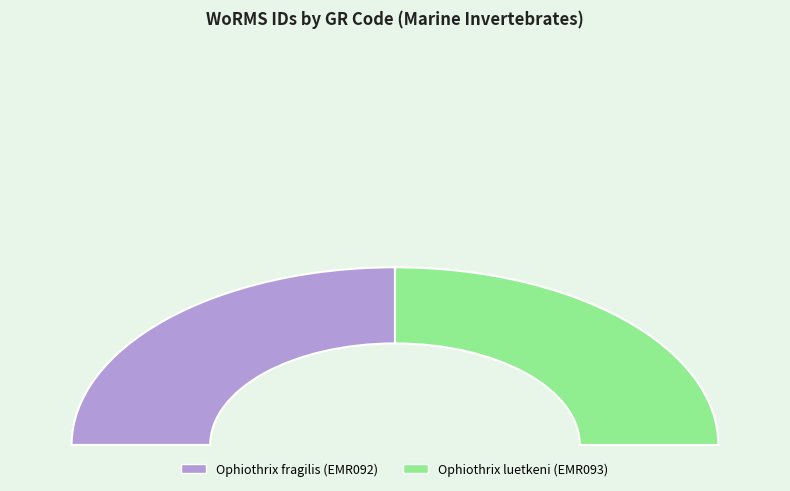

Rank the categories by value from lowest to highest.

Ophiothrix fragilis (EMR092), Ophiothrix luetkeni (EMR093)